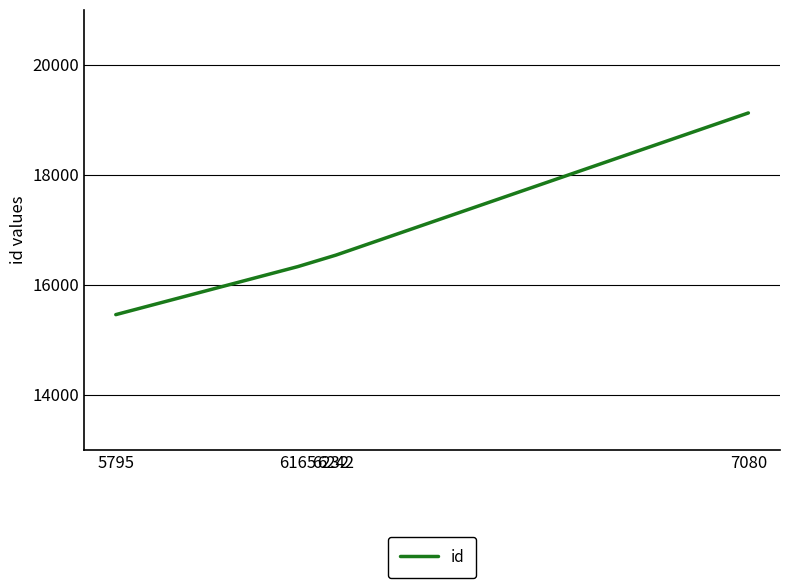

What is the greatest value displayed?

19125